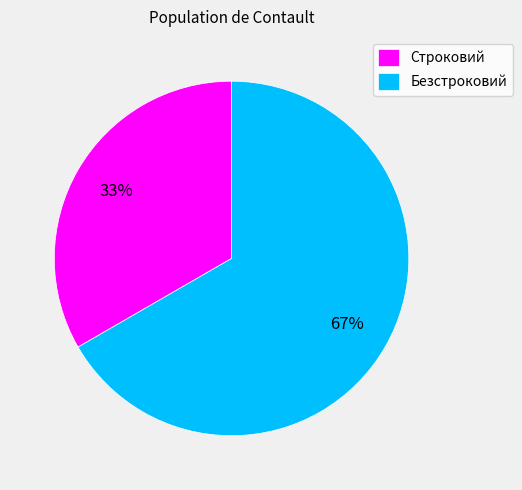

Which category has the biggest portion of the pie?

Безстроковий